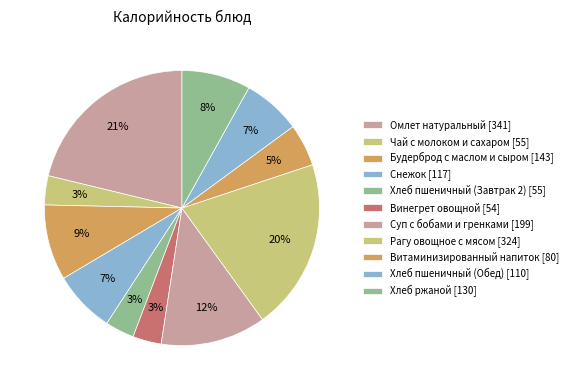

How many slices are in this pie chart?

11